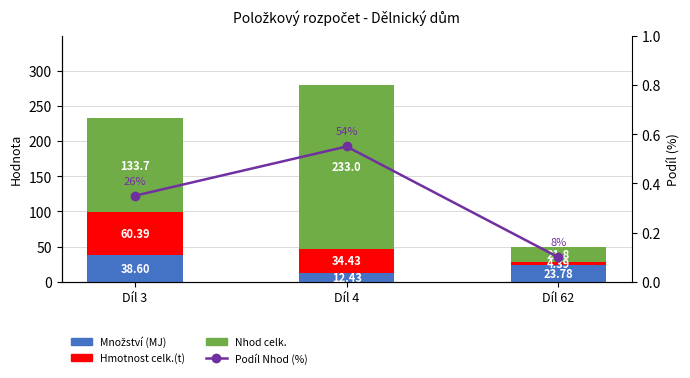

List the series in order of their peak value, highest first.

Nhod celk., Hmotnost celk.(t), Množství (MJ), Podíl Nhod (%)